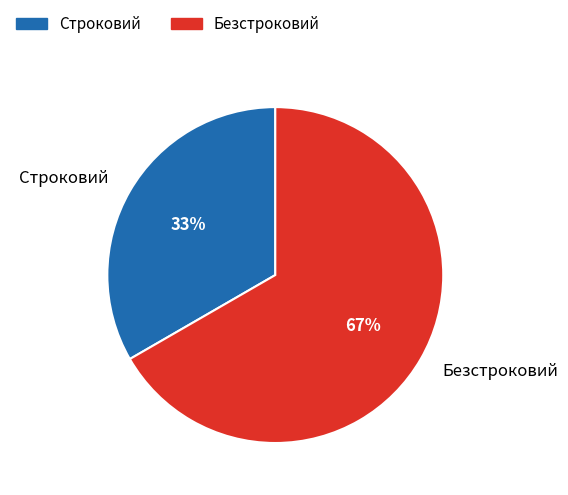

Is it true that Безстроковий is 67% of the pie?

True